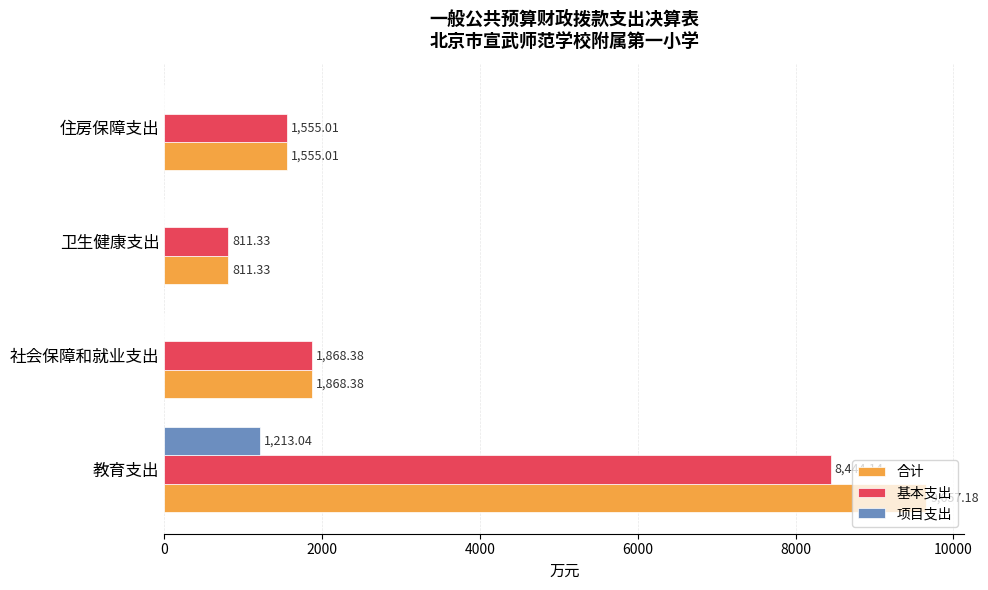

What is the sum of all 项目支出 values?

1213.0